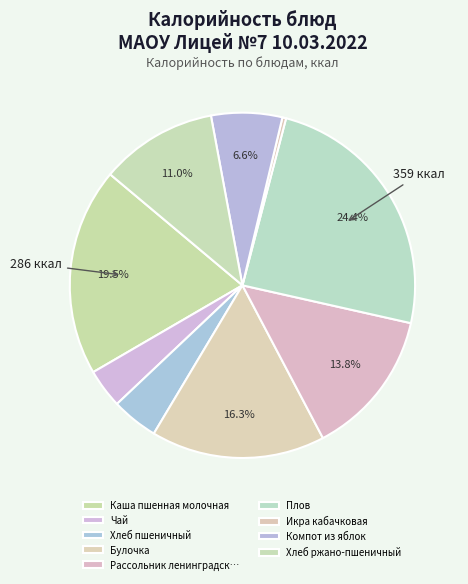

What is the change in value from Каша пшенная молочная to Чай?

-232.1